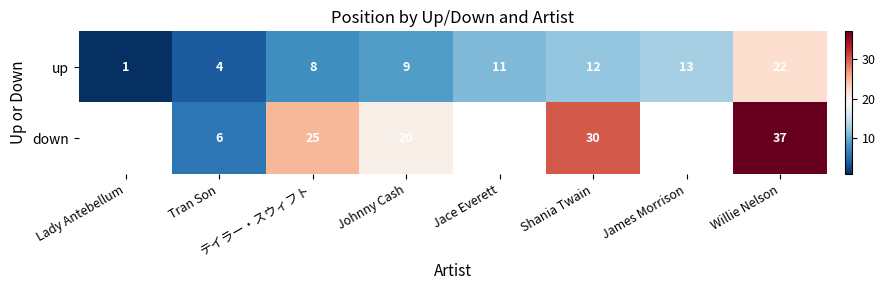

Where is up nearest to the value 11?

Jace Everett